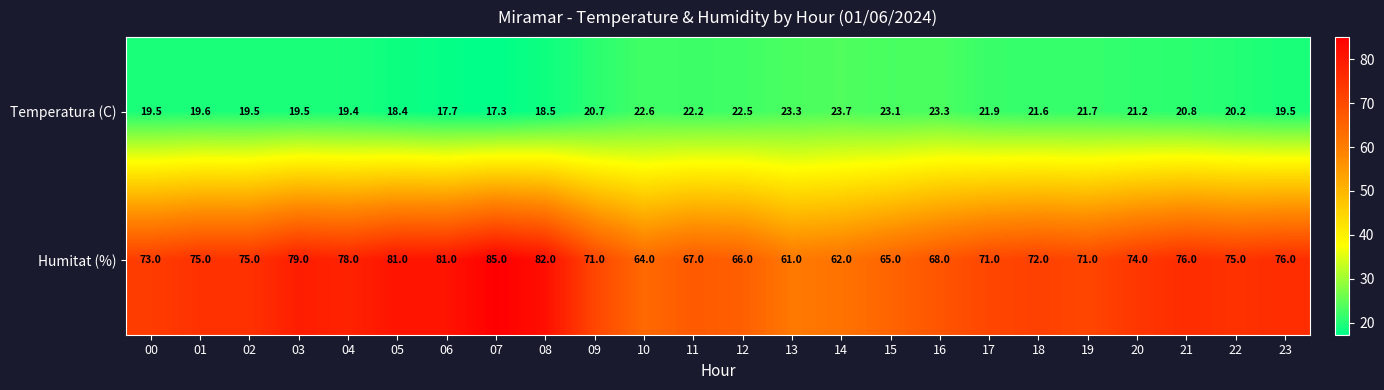

Rank the series by their maximum value, from highest to lowest.

Humitat (%), Temperatura (C)